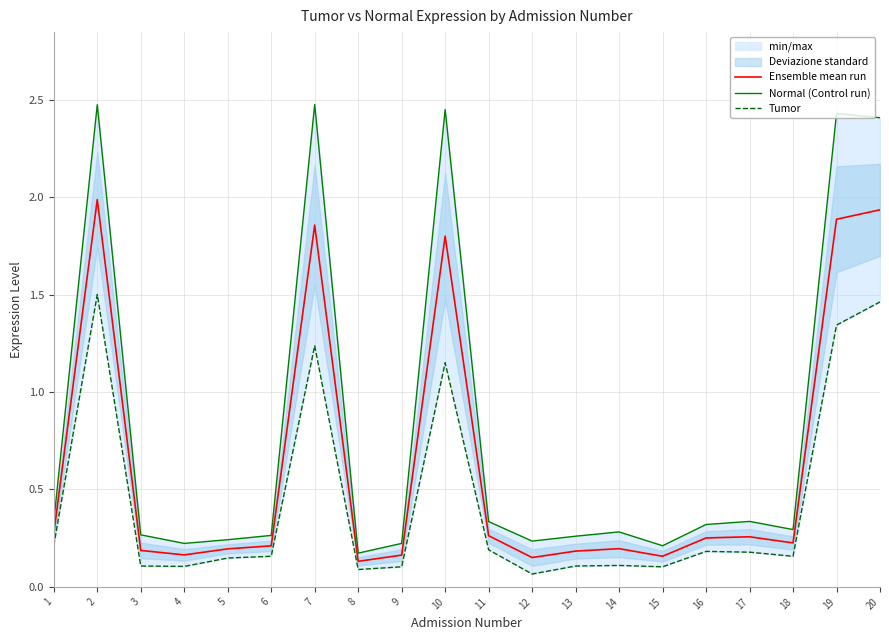

Which category has the lowest value in the Normal (Control run) series?

8